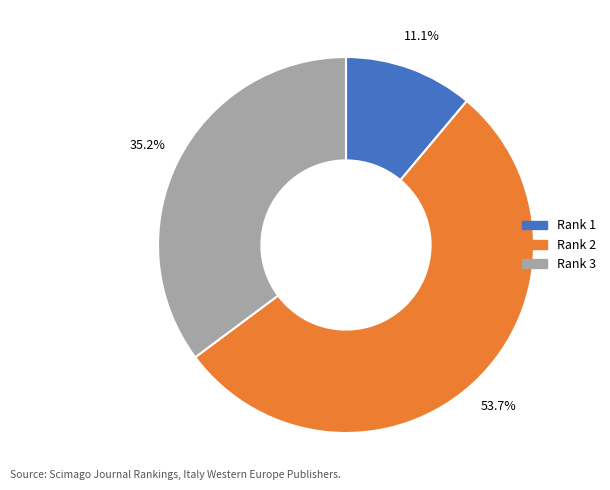

Is there any slice that represents more than half of the pie?

Yes